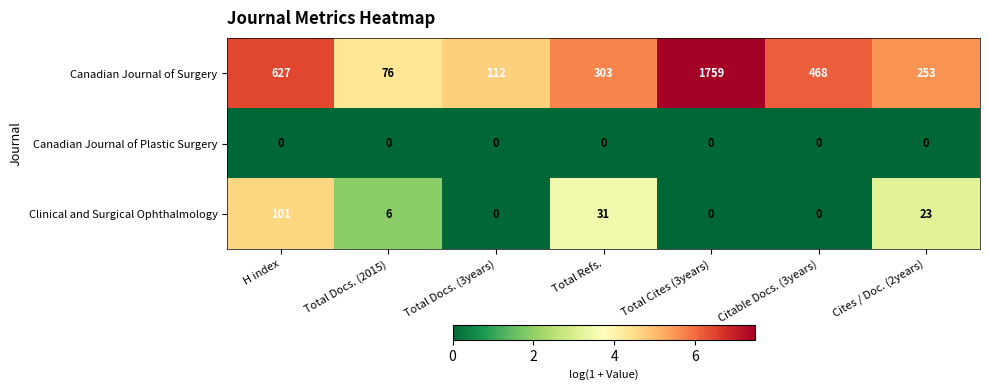

The value of Canadian Journal of Surgery at H index is 276. True or false?

False